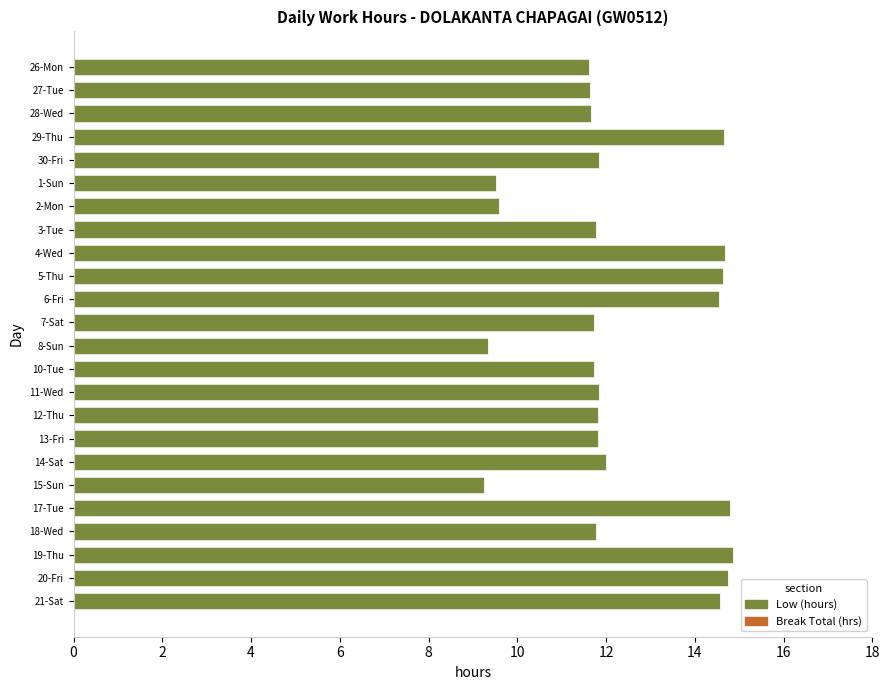

What is the label of the 9th bar from the top?

4-Wed